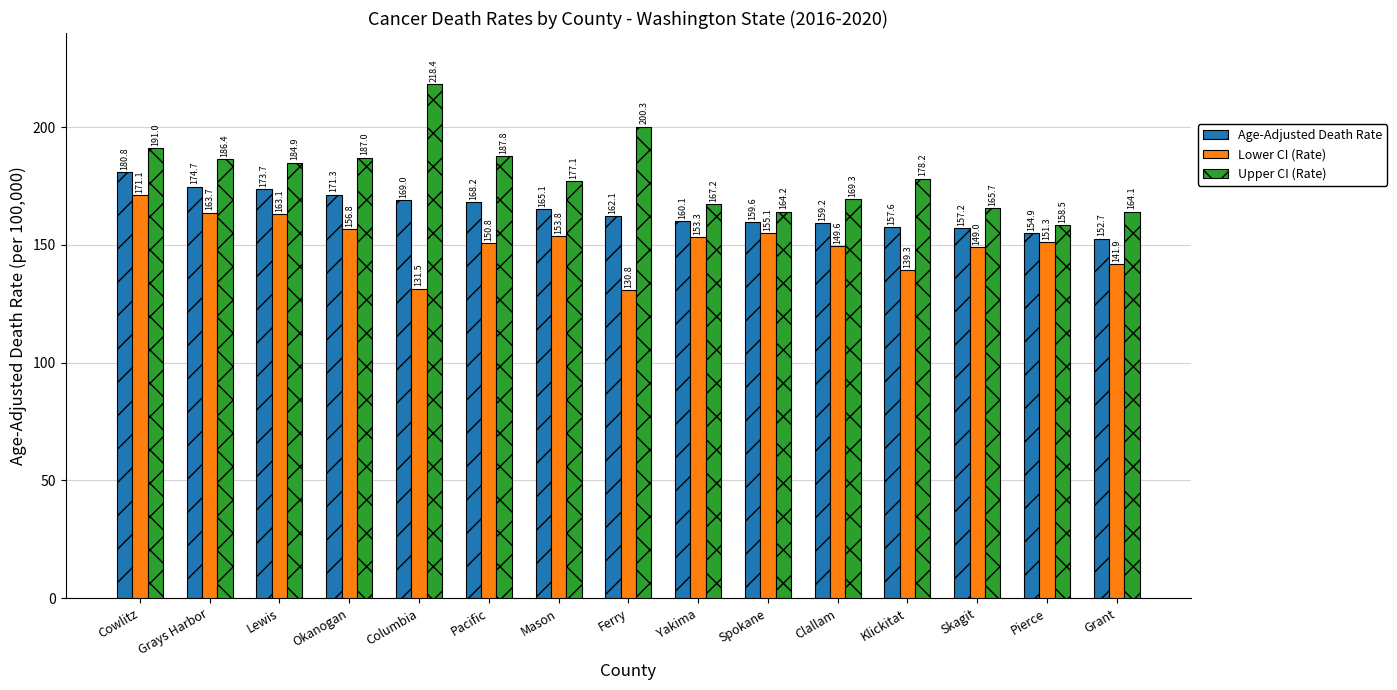

Reading left to right, list all the values displayed in this chart.

Age-Adjusted Death Rate: 180.8	174.7	173.7	171.3	169.0	168.2	165.1	162.1	160.1	159.6	159.2	157.6	157.2	154.9	152.7
Lower CI (Rate): 171.1	163.7	163.1	156.8	131.5	150.8	153.8	130.8	153.3	155.1	149.6	139.3	149.0	151.3	141.9
Upper CI (Rate): 191.0	186.4	184.9	187.0	218.4	187.8	177.1	200.3	167.2	164.2	169.3	178.2	165.7	158.5	164.1